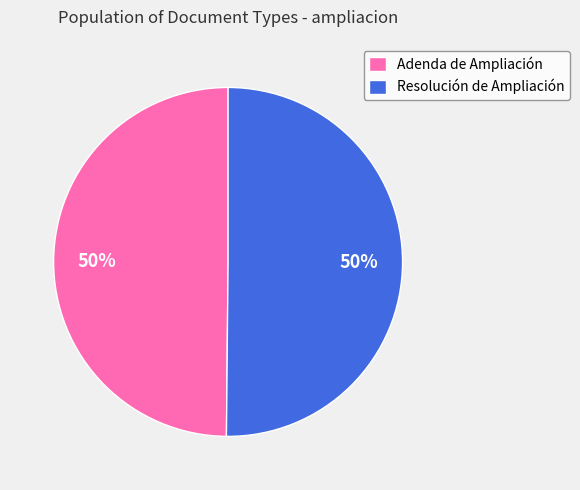

True or false: Adenda de Ampliación accounts for 38% of the total.

False